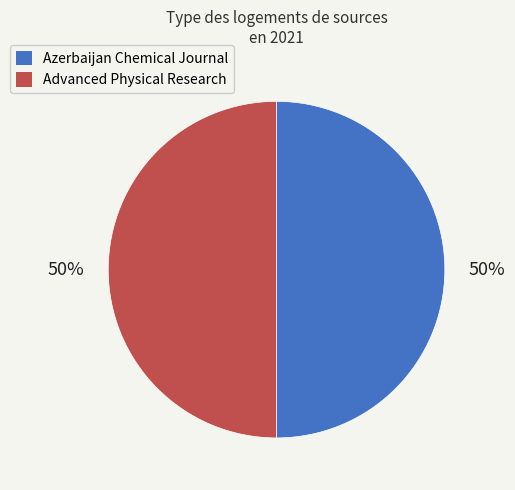

Approximately how many times larger is the value at Azerbaijan Chemical Journal compared to Advanced Physical Research?

1.0